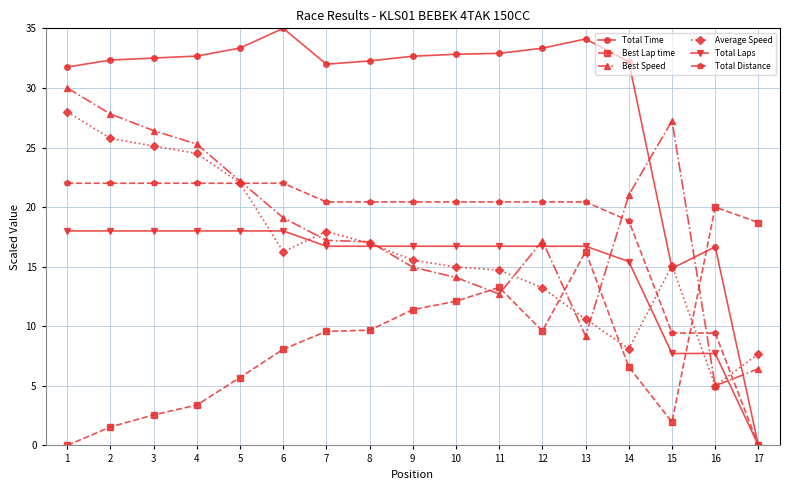

List the series in order of their peak value, highest first.

Total Time, Best Speed, Average Speed, Total Distance, Best Lap time, Total Laps